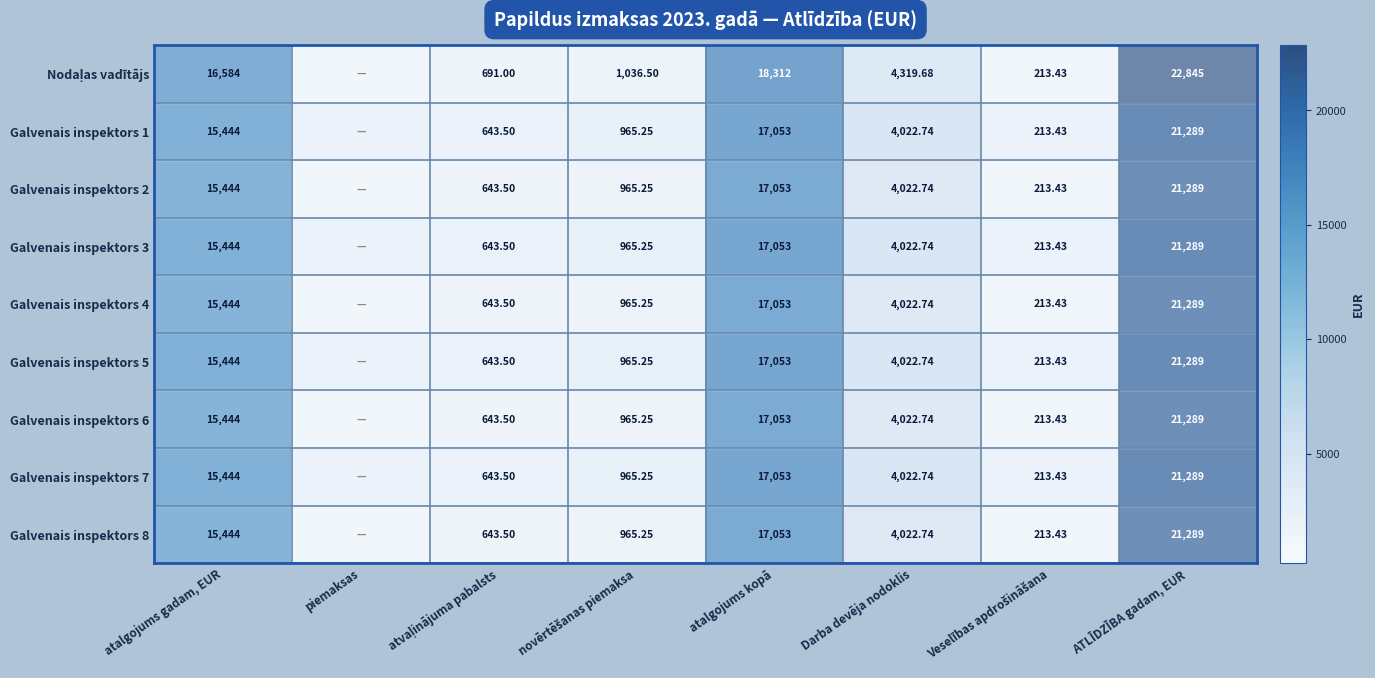

At which label does Nodaļas vadītājs reach its minimum?

piemaksas